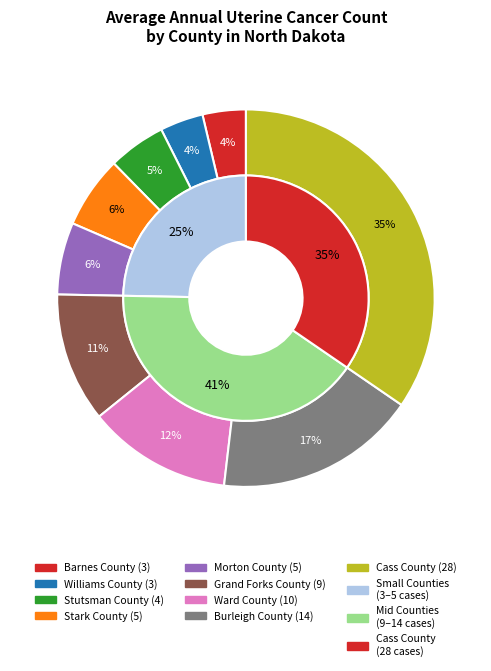

Does Cass County account for over 50% of the chart?

No